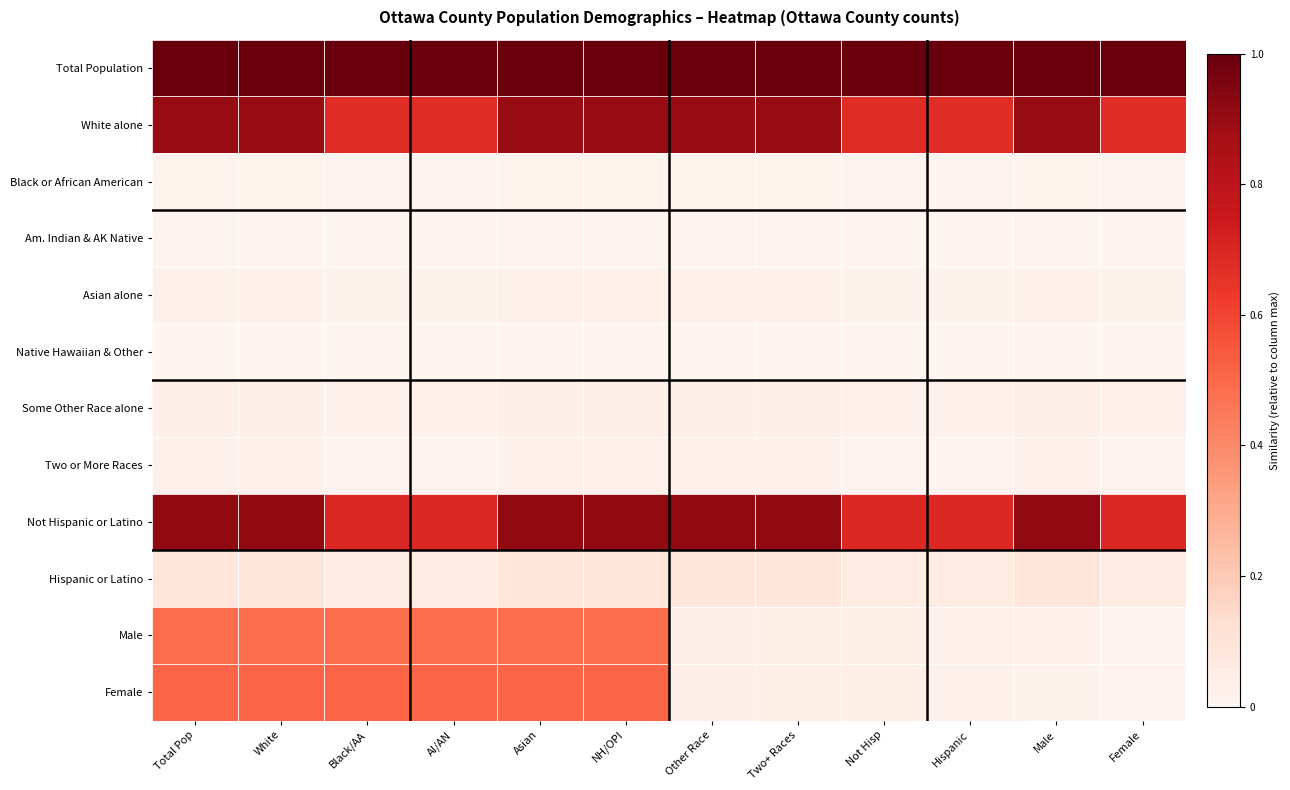

Rank the series by their maximum value, from highest to lowest.

Total Population, Not Hispanic or Latino, White alone, Female, Male, Hispanic or Latino, Some Other Race alone, Asian alone, Two or More Races, Black or African American, Am. Indian & AK Native, Native Hawaiian & Other